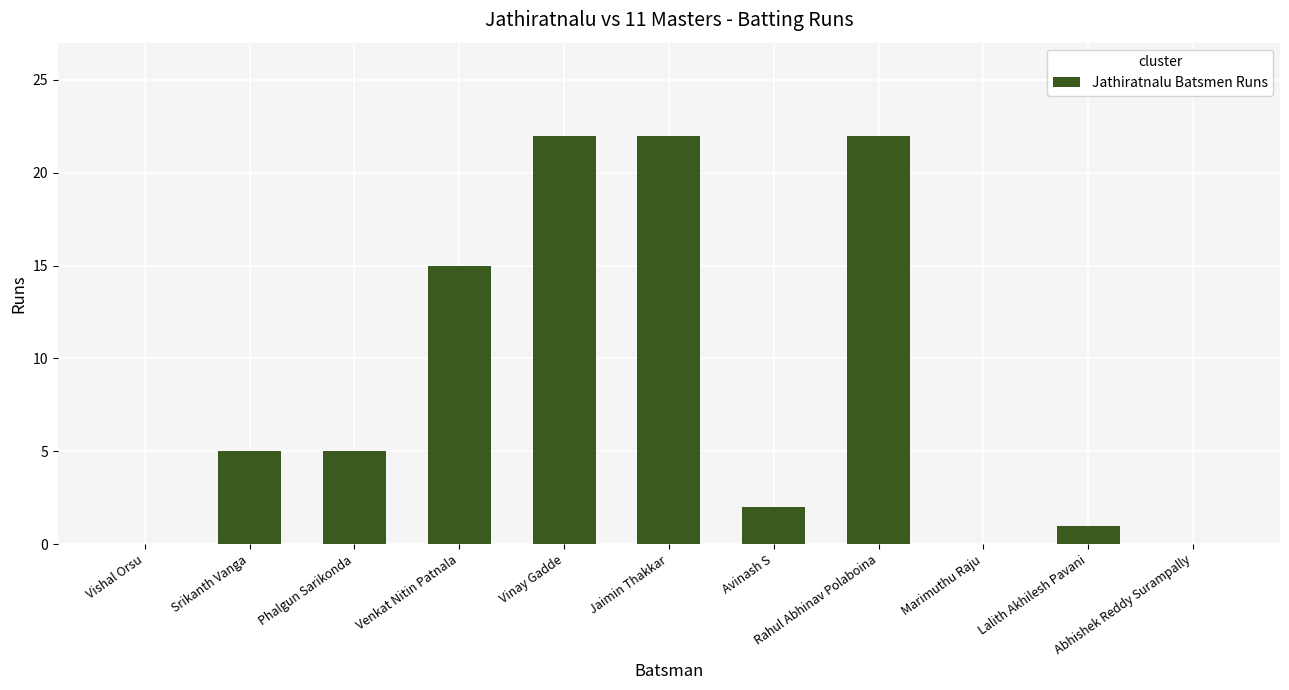

What is the maximum value shown in the chart?

22